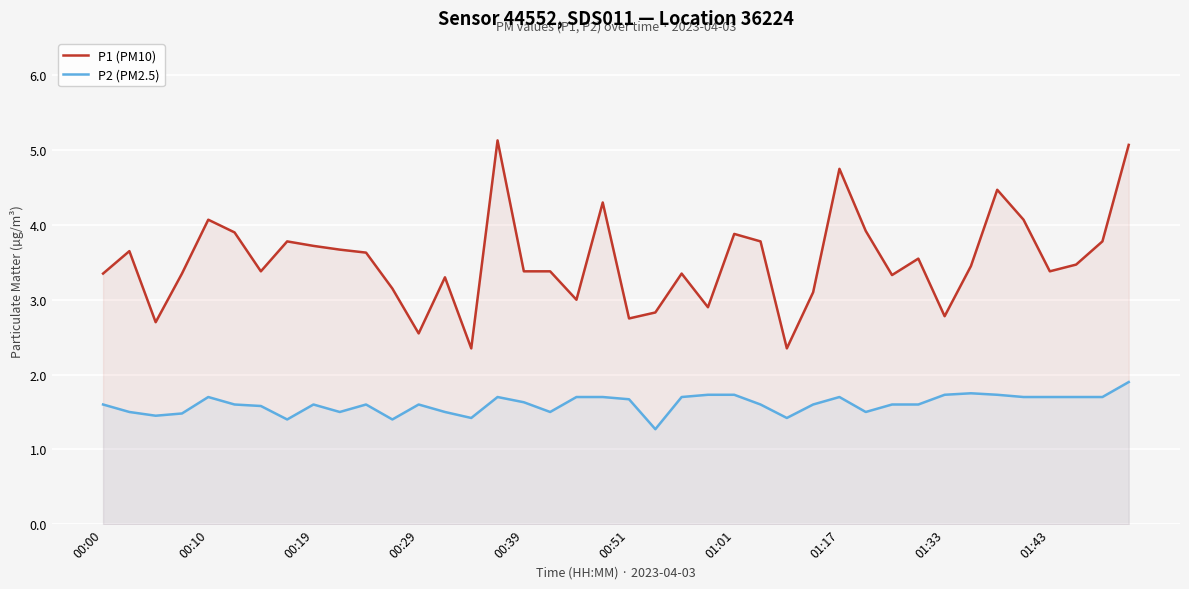

What is the smallest value displayed?

1.3